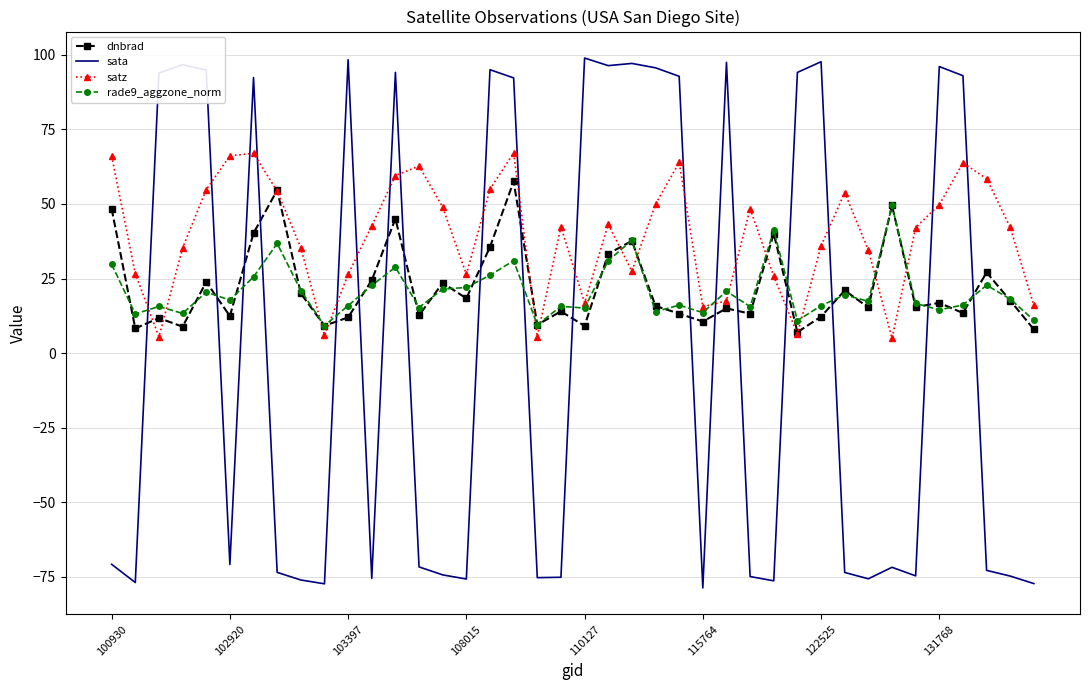

Rank the series by their maximum value, from highest to lowest.

sata, satz, dnbrad, rade9_aggzone_norm